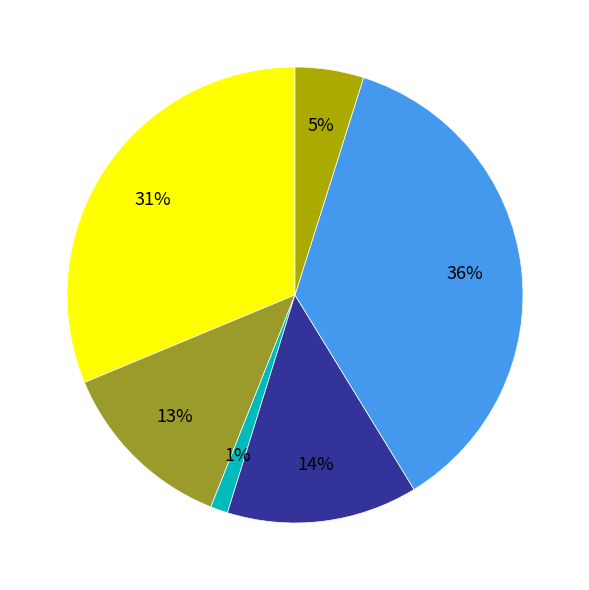

To the nearest percent, what is the average slice percentage?

17%